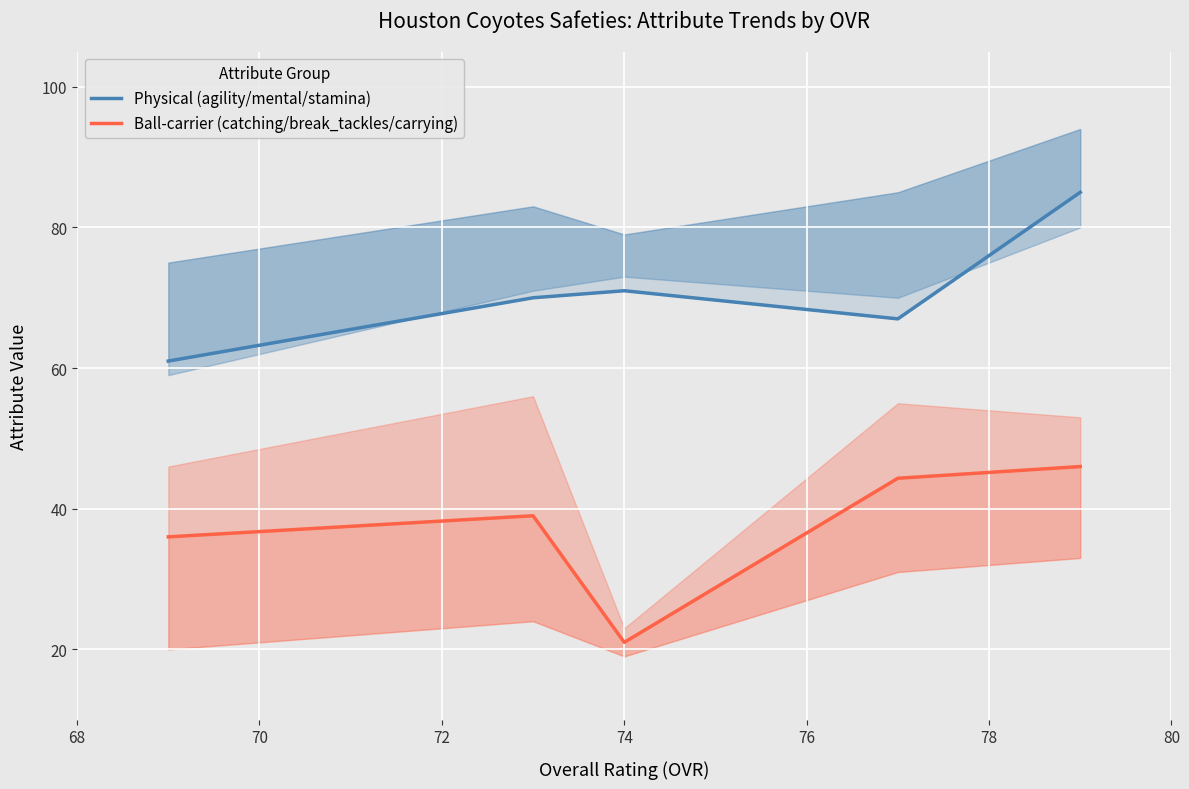

What are all the series names shown in the legend?

Physical (agility/mental/stamina), Ball-carrier (catching/break_tackles/carrying)